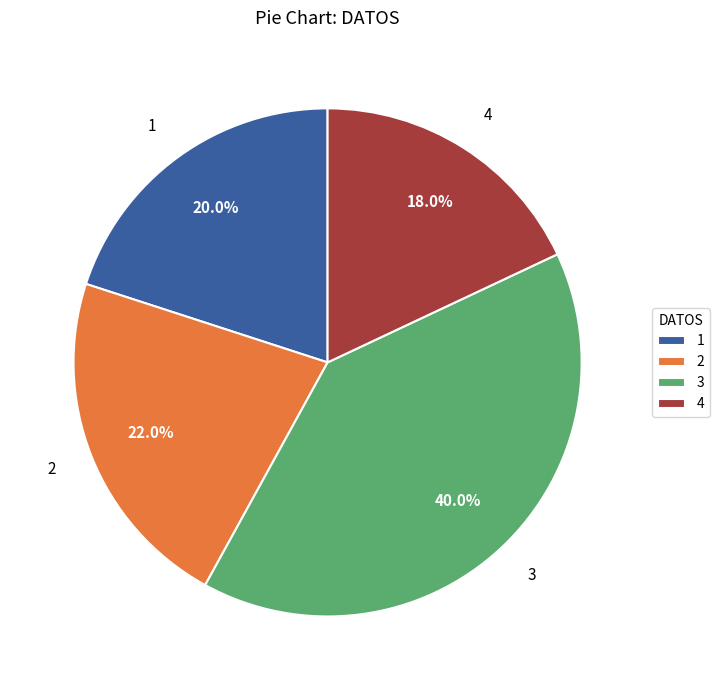

Do 2 and 3 together represent more than half of the pie?

Yes